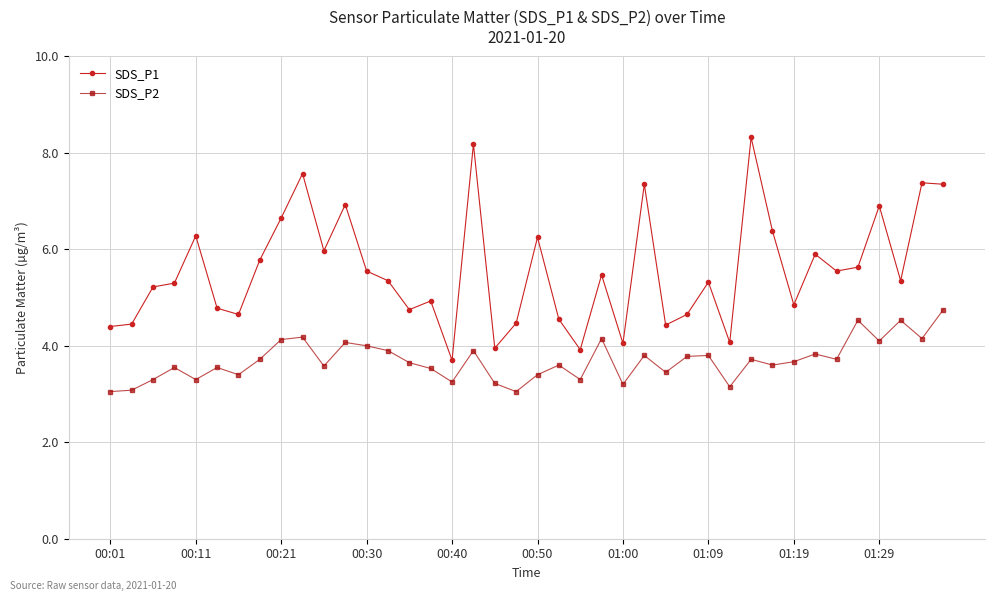

How many lines are shown in the chart?

2